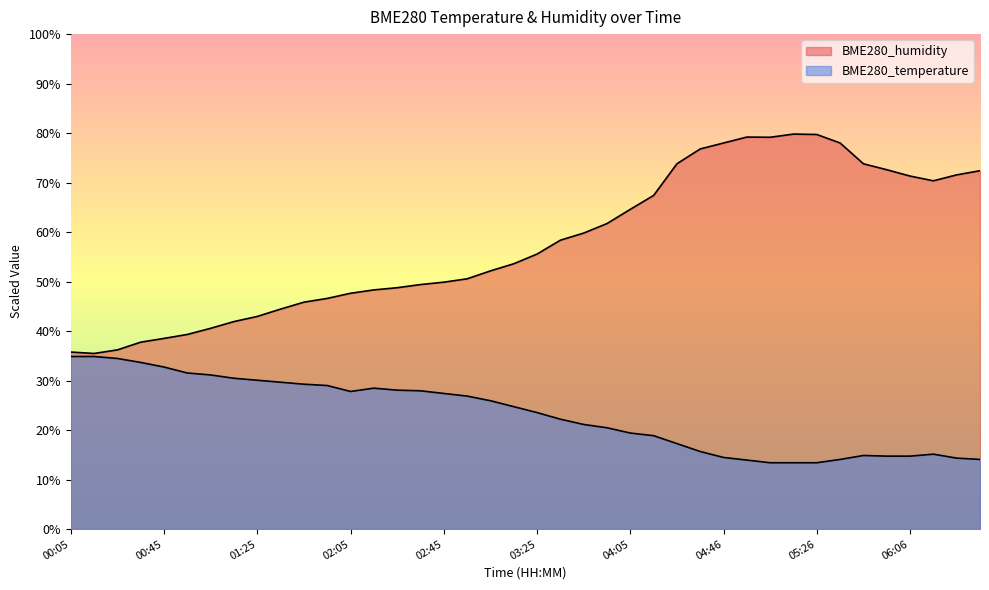

What are all the series names shown in the legend?

BME280_temperature, BME280_humidity